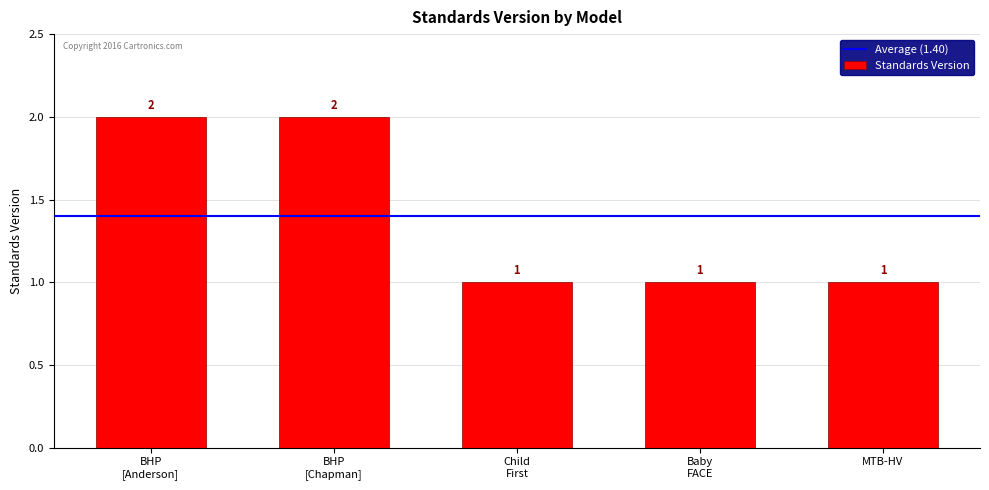

What is the difference between the second highest and second lowest values?

1